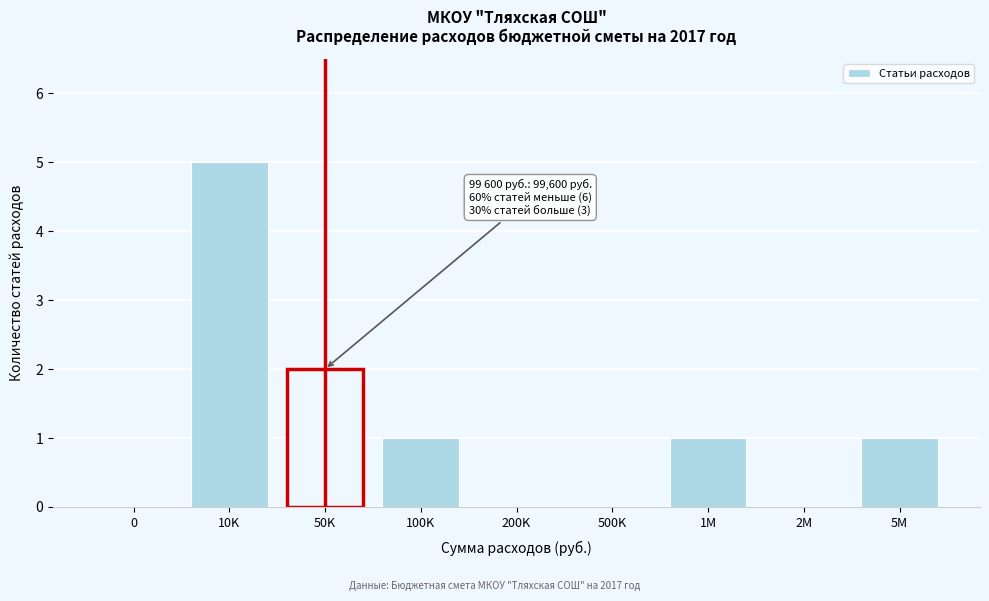

Reading right to left, extract all data points from this chart.

5M=1	2M=0	1M=1	500K=0	200K=0	100K=1	50K=2	10K=5	0=0